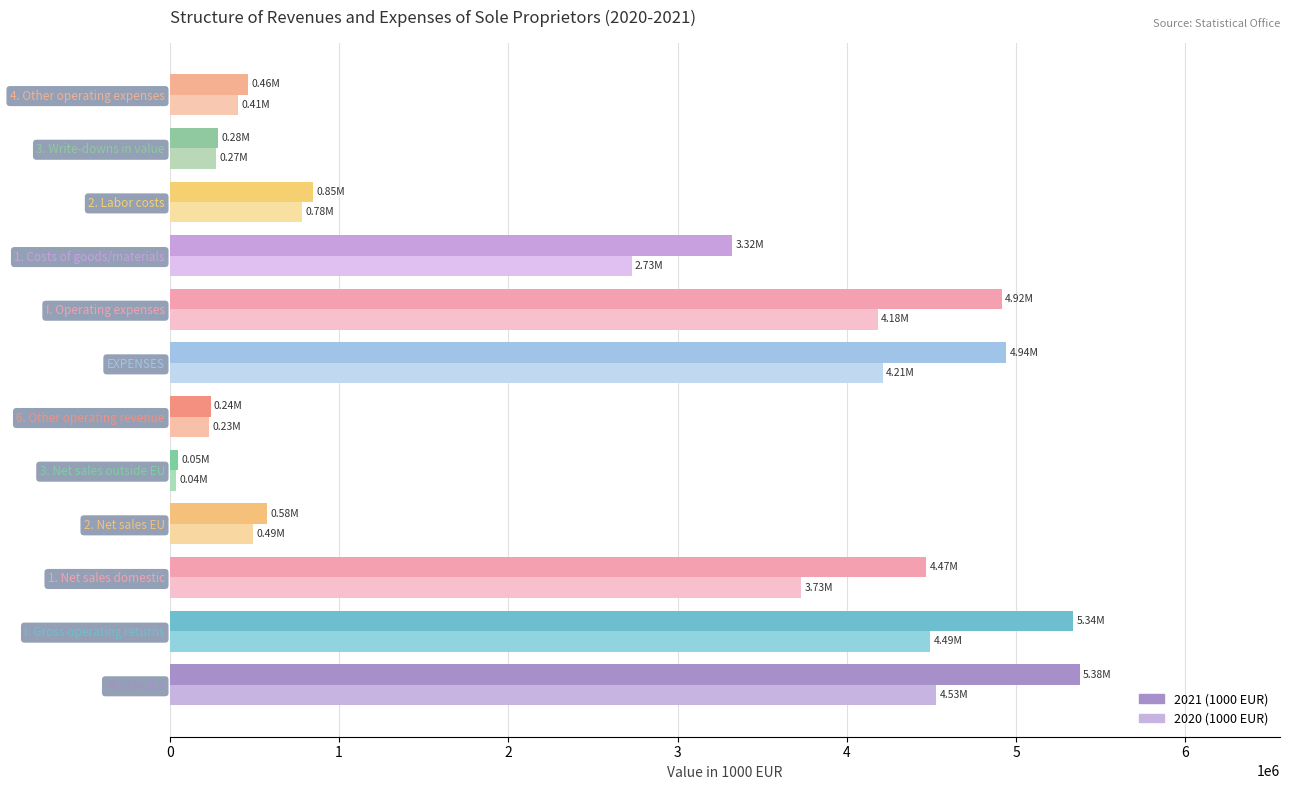

Between EXPENSES and 4. Other operating expenses, which series saw the biggest shift?

2021 (1000 EUR)